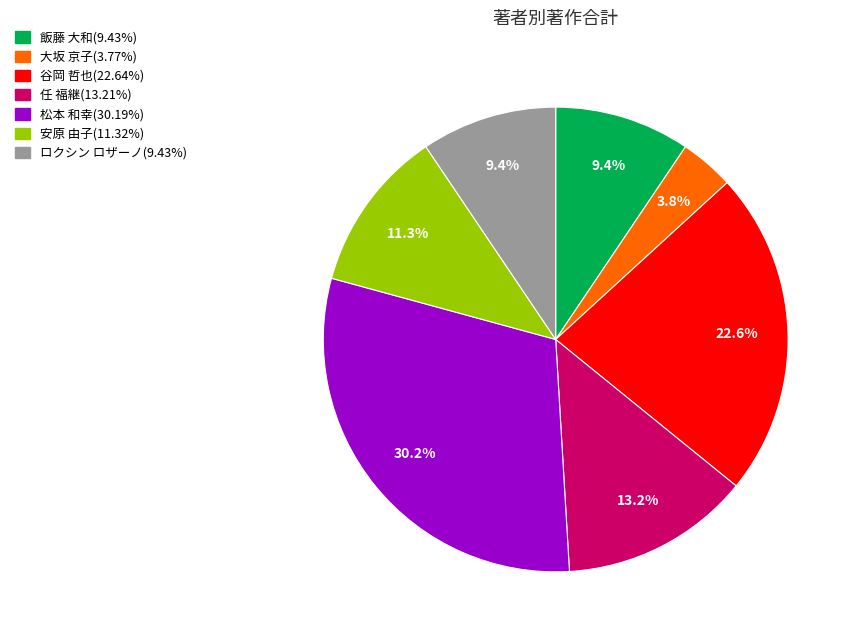

Is there any slice that represents more than half of the pie?

No